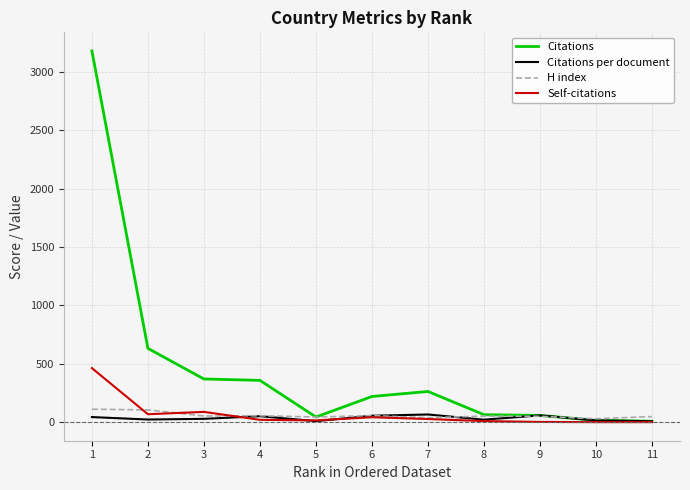

How many lines are shown in the chart?

4